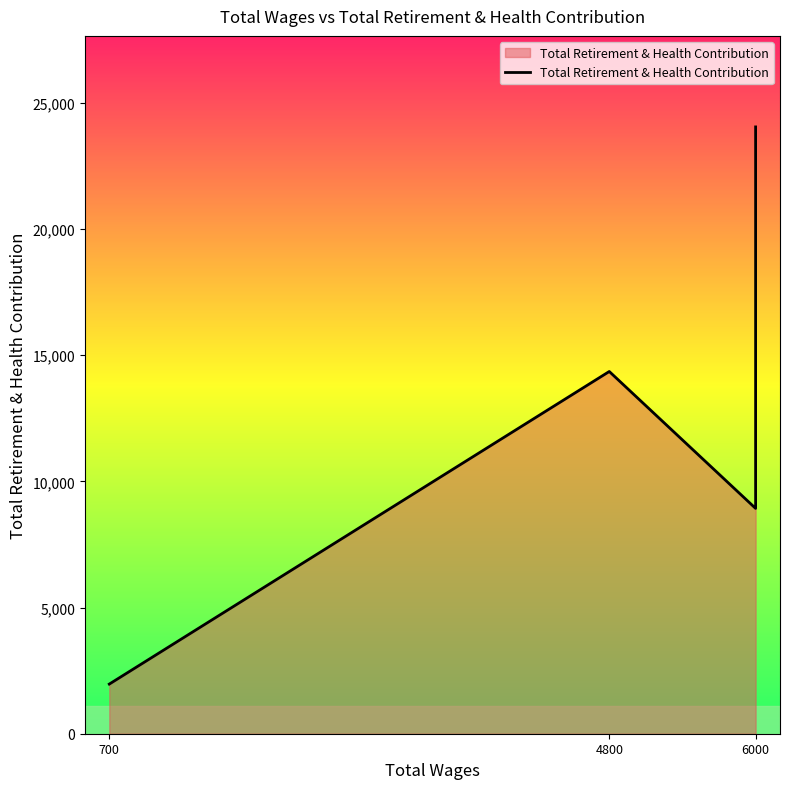

True or false: the data shows 37578 at 6000.

False